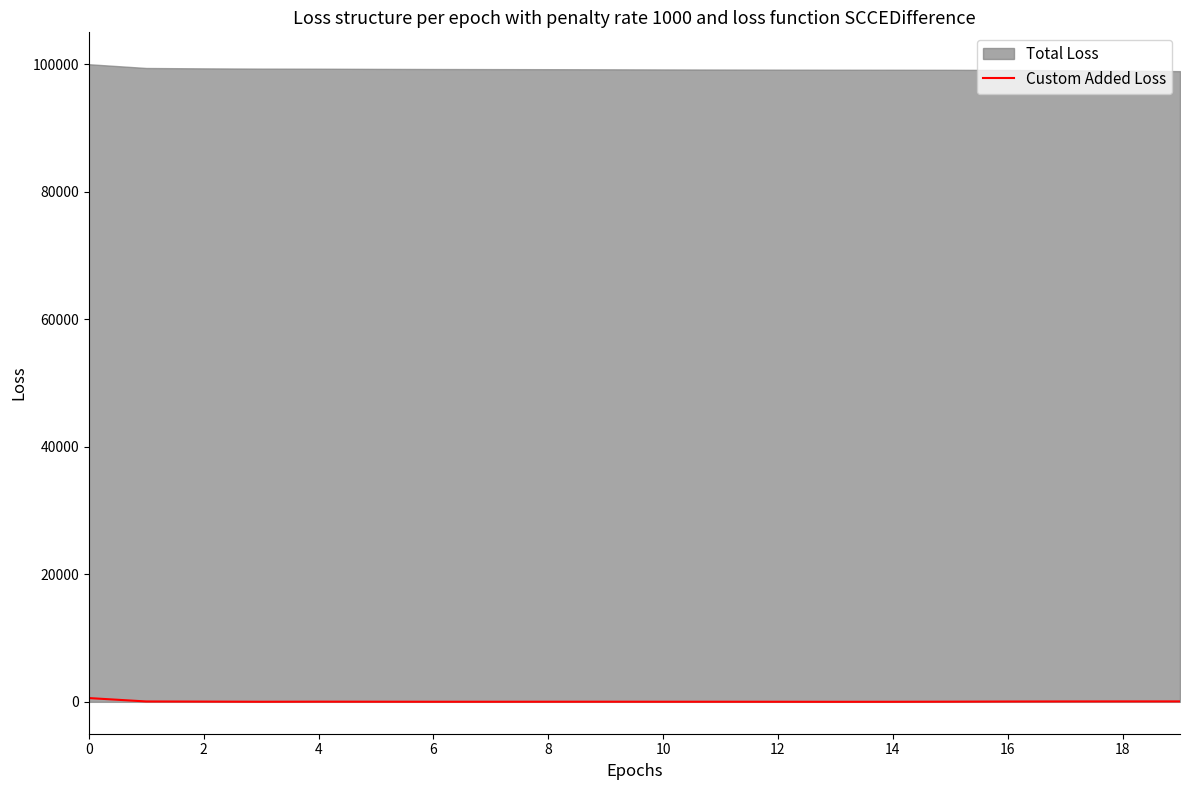

Which has a higher value, 19 or 14?

19